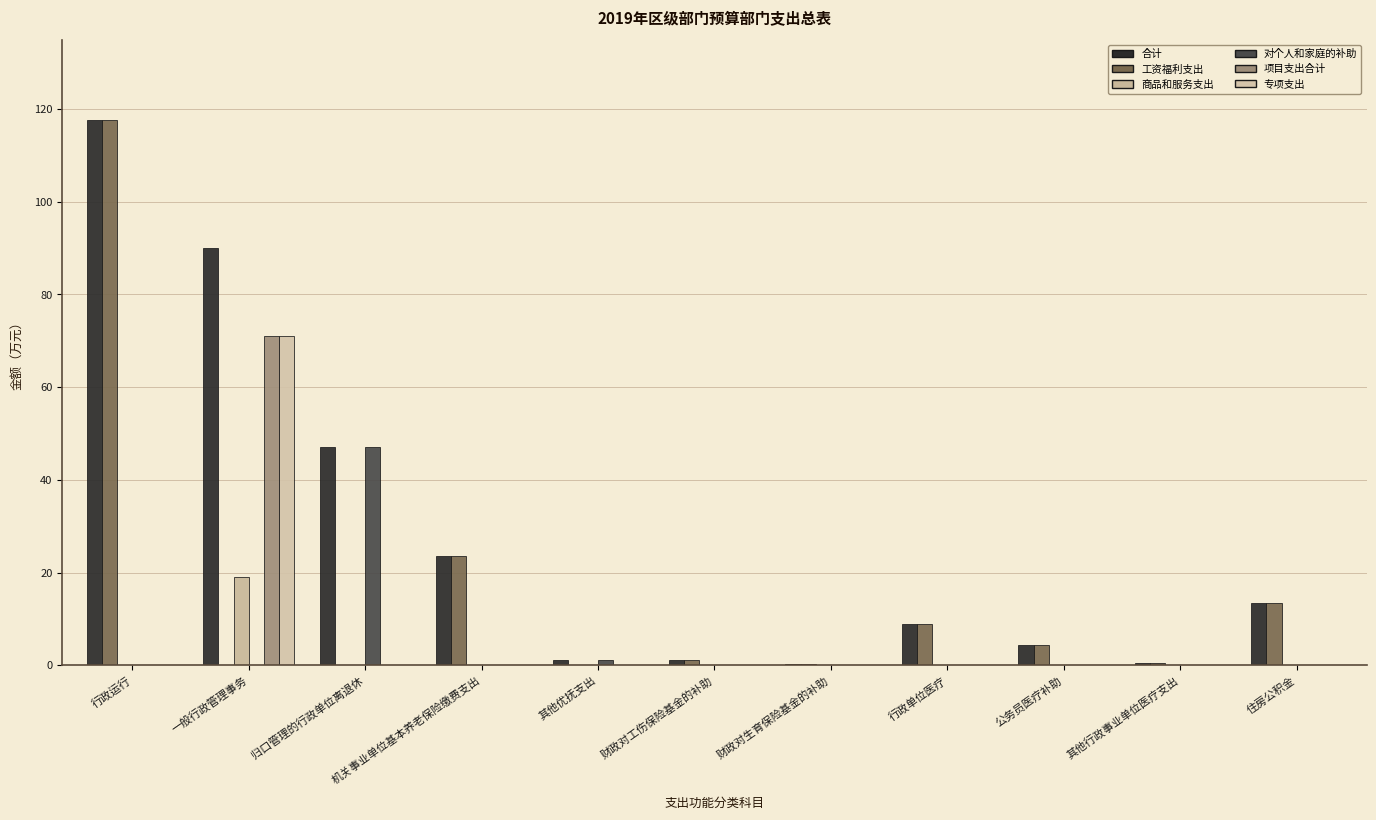

What is the sum of all 对个人和家庭的补助 values?

48.3